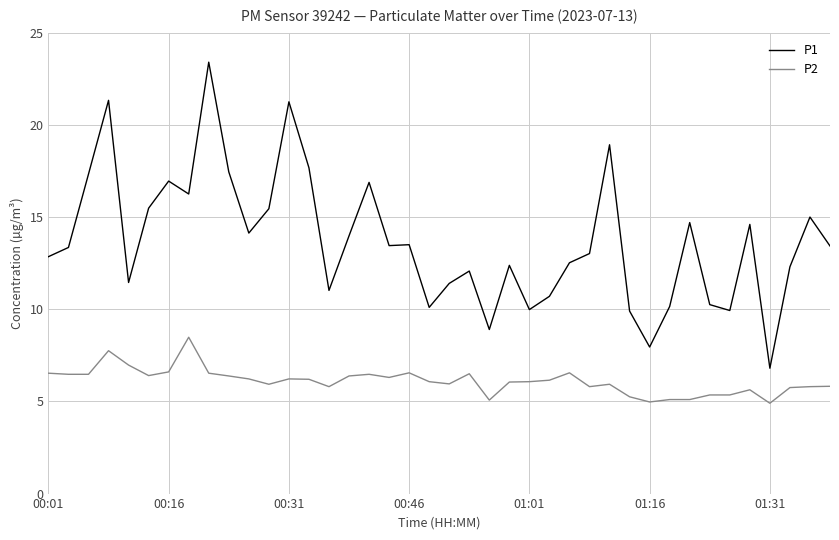

Which series has the widest spread of values?

P1